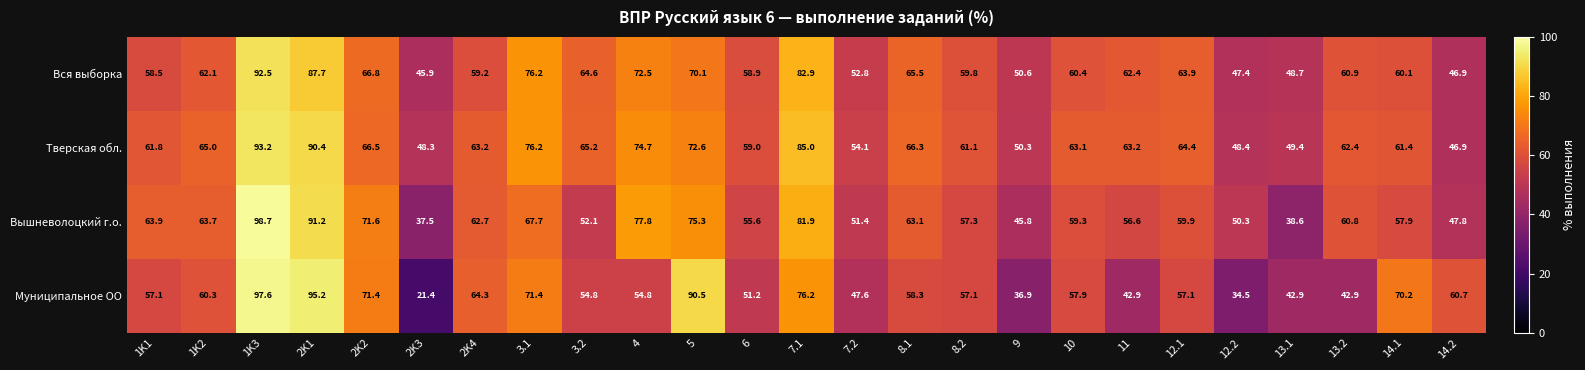

The value of Вышневолоцкий г.о. at 13.1 is 38.6. True or false?

True